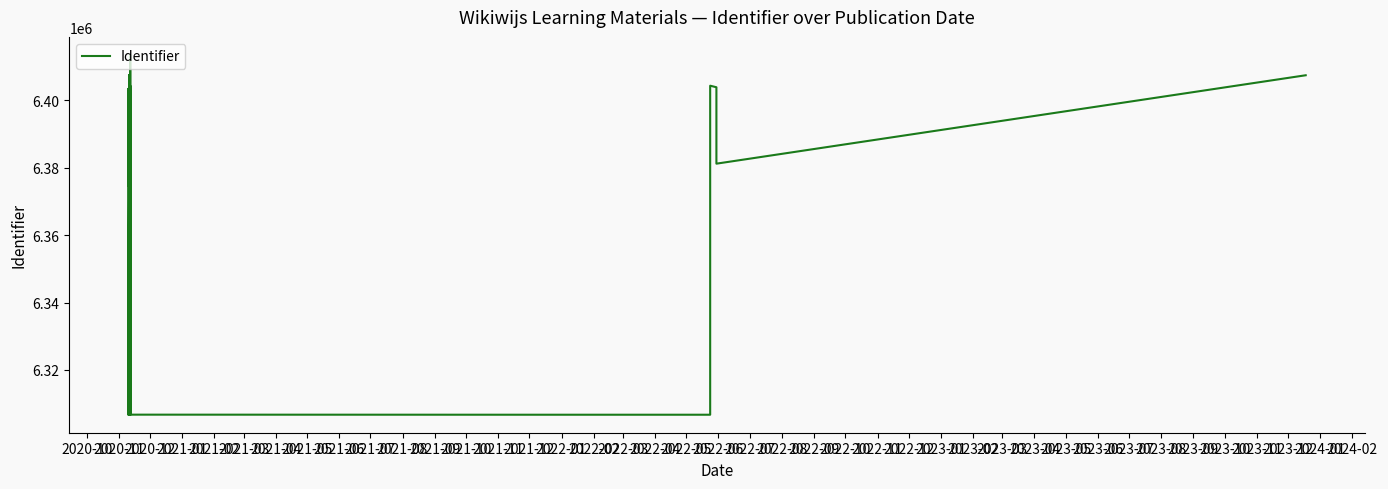

What is the label of the 20th point from the right?

2021-09